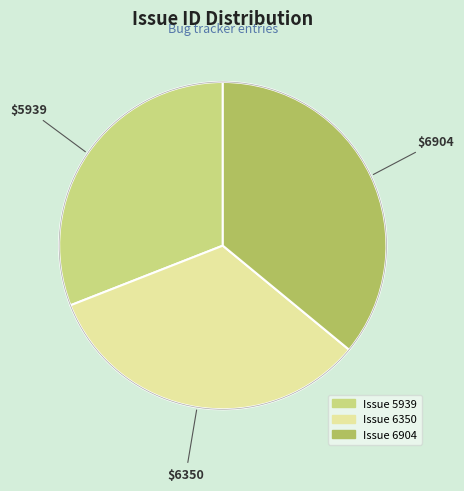

Is there a majority slice in this chart?

No